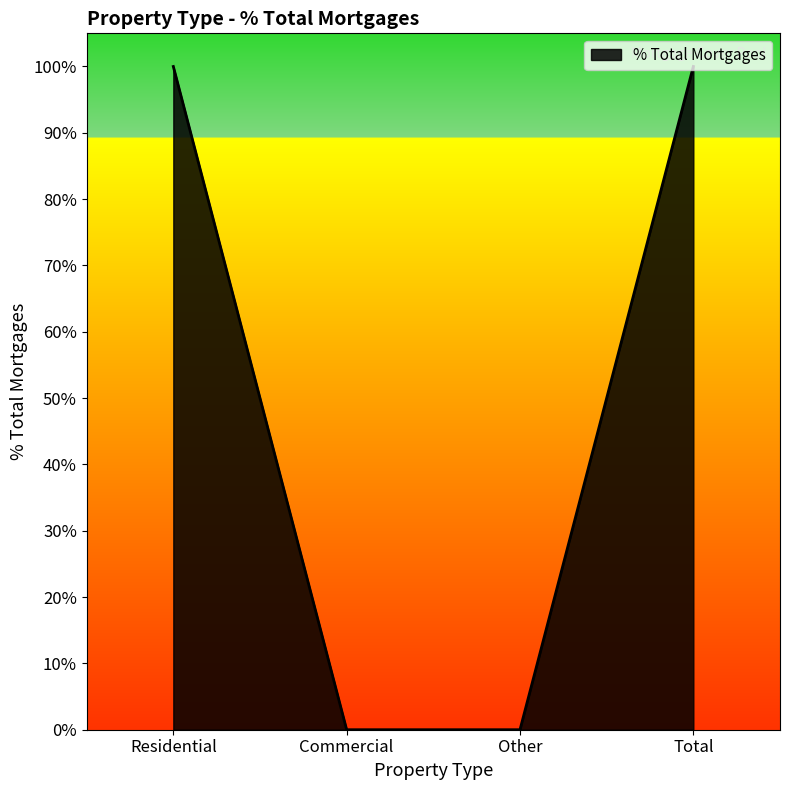

Does the chart display data point markers on the line(s)?

No